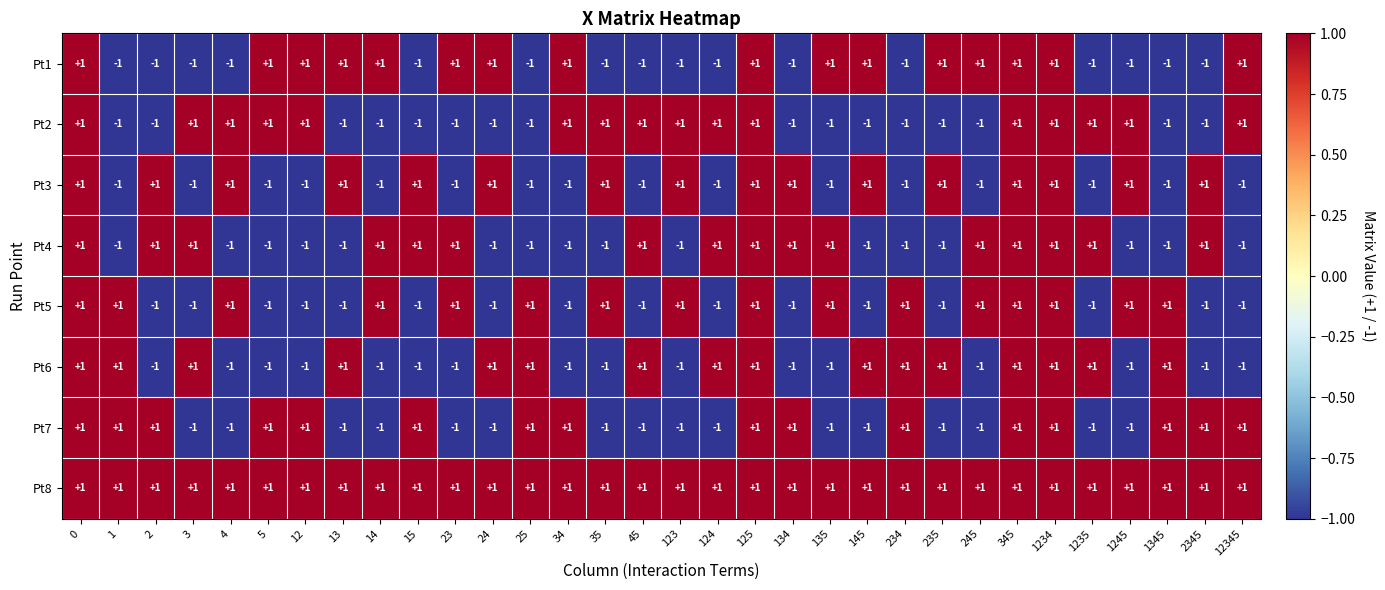

At how many categories does at least one series exceed 0?

32